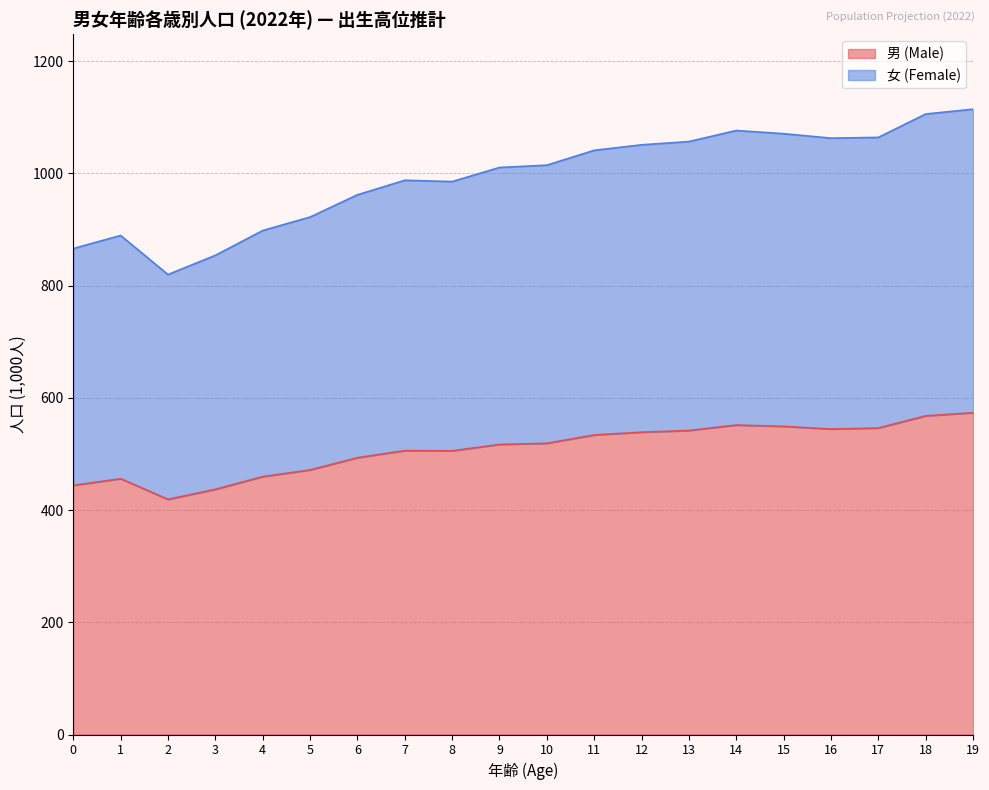

Where does the 女 (Female) series first go above 1014?

10